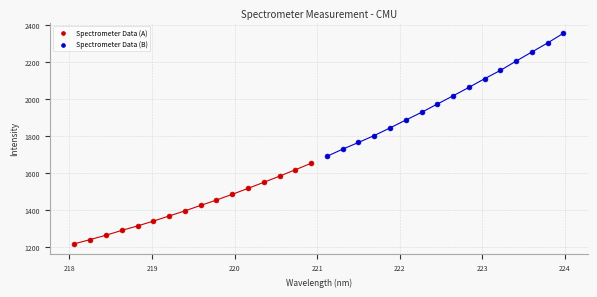

What are all the series names shown in the legend?

Spectrometer Data (A), Spectrometer Data (B)